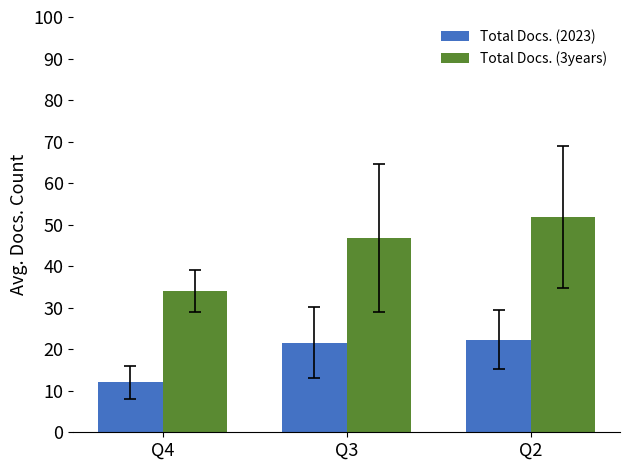

True or false: Total Docs. (2023) has a value of 16.8 at Q4.

False